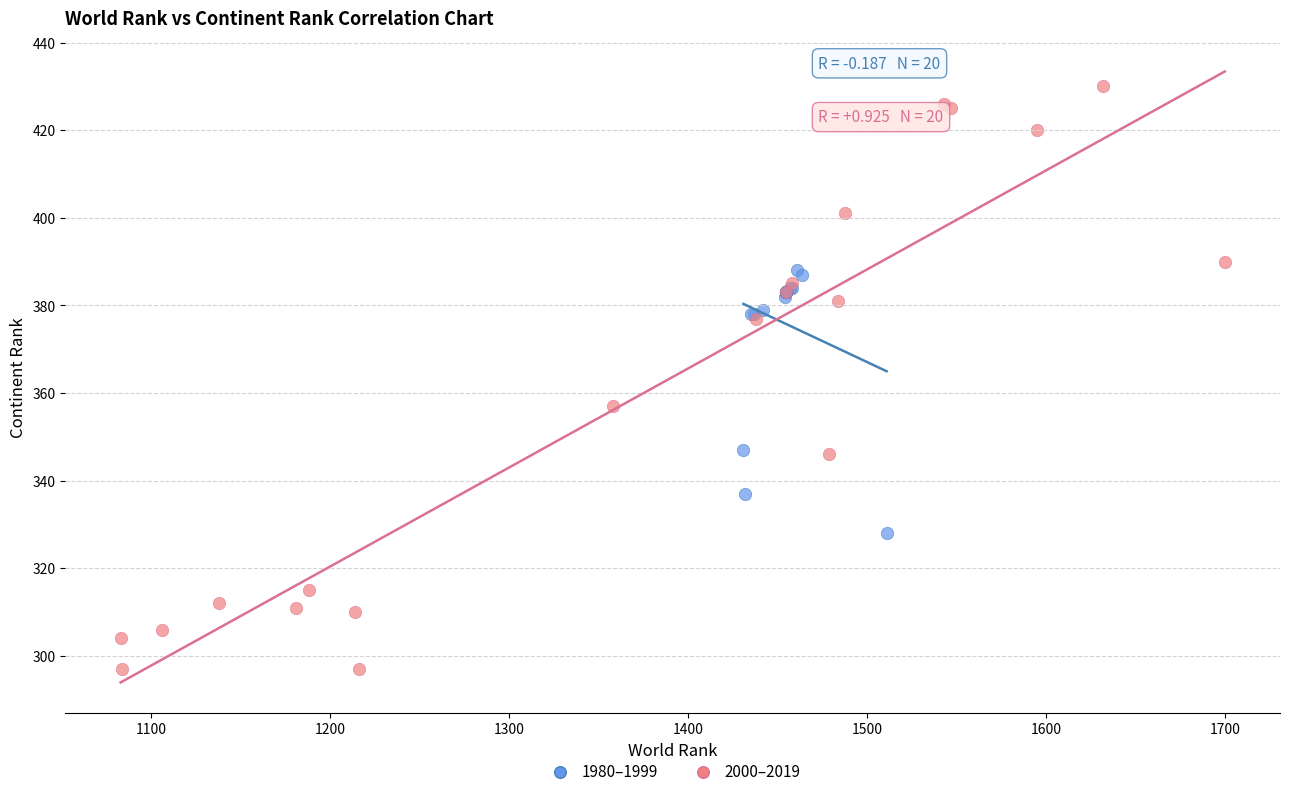

Which series contains the lowest Y value?

2000–2019